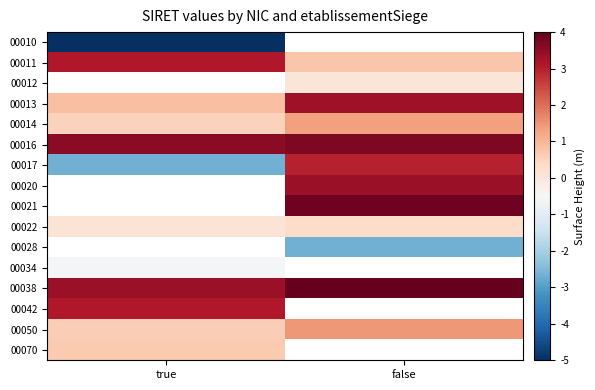

What is the maximum value for 00070?

0.7